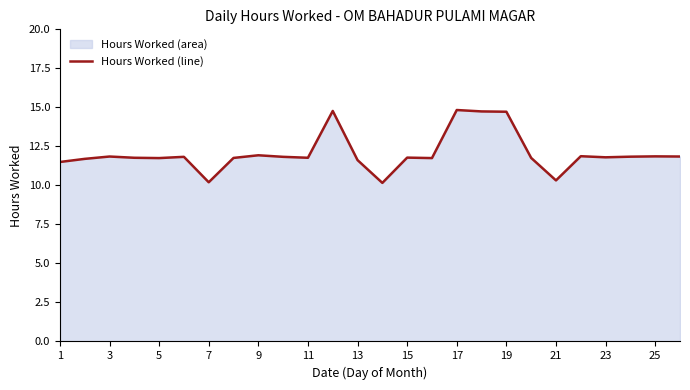

Approximately how many times larger is the value at 15 compared to 25?

1.0